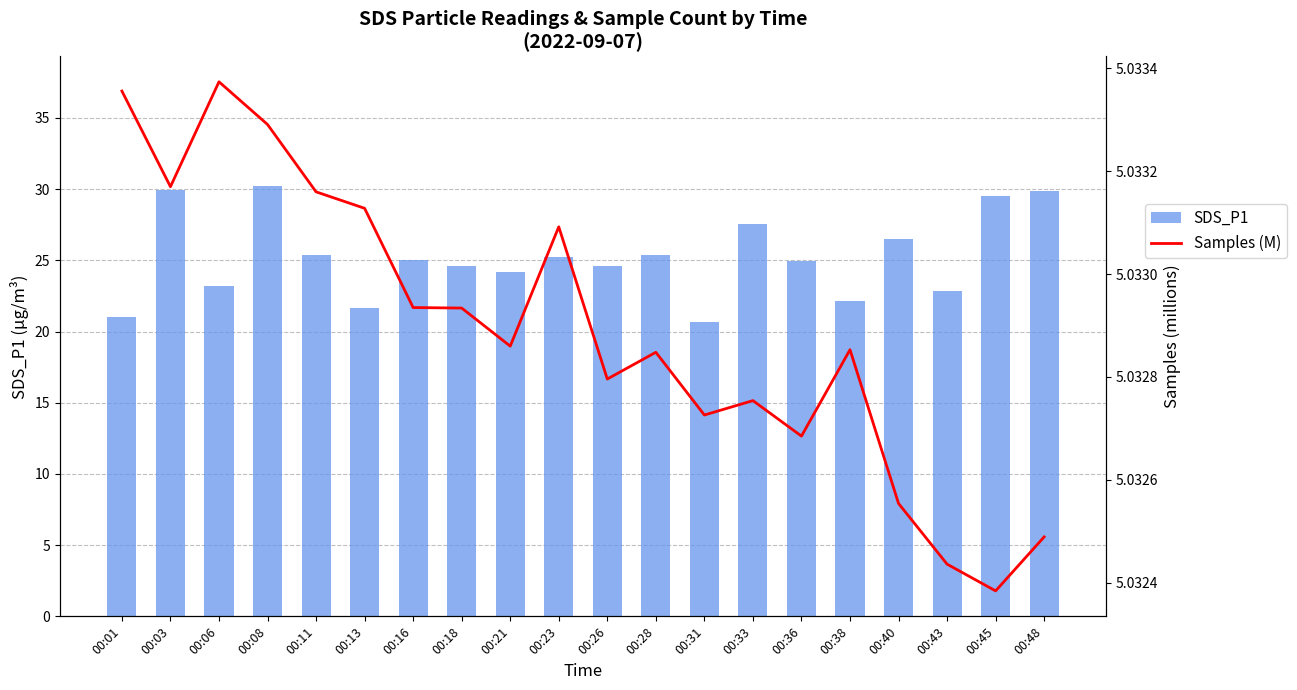

Rank the series by their average value, from highest to lowest.

SDS_P1, Samples (M)